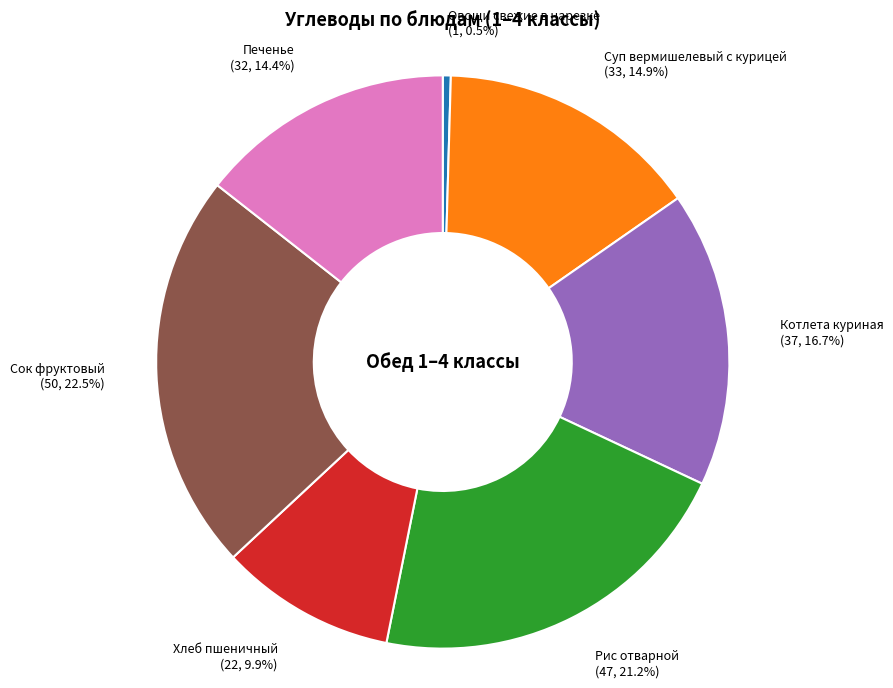

Is there a majority slice in this chart?

No